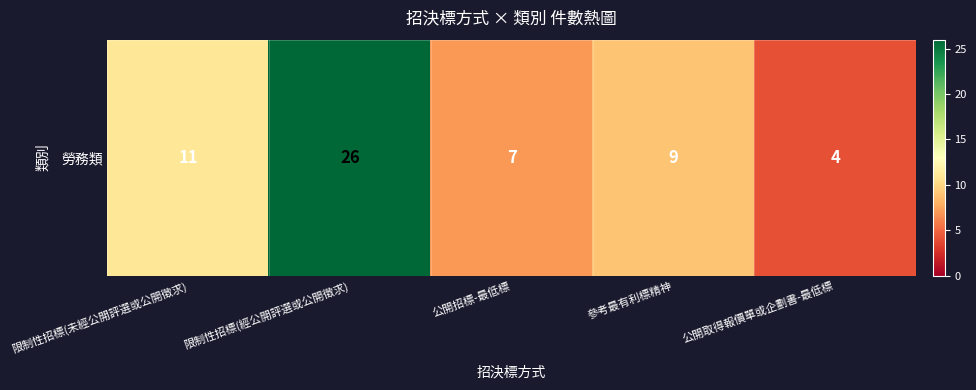

Which label corresponds to the smallest value in the chart?

公開取得報價單或企劃書-最低標